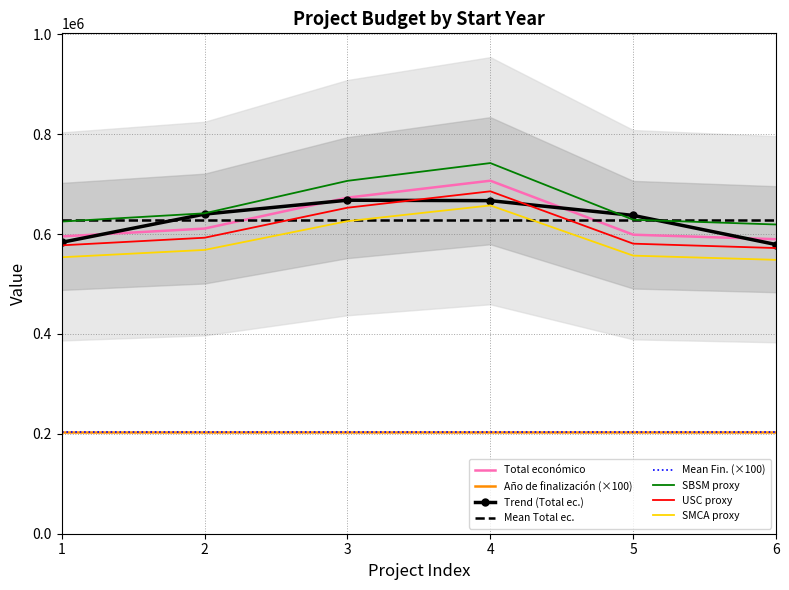

True or false: Año de finalización and Total económico cross at least once.

False